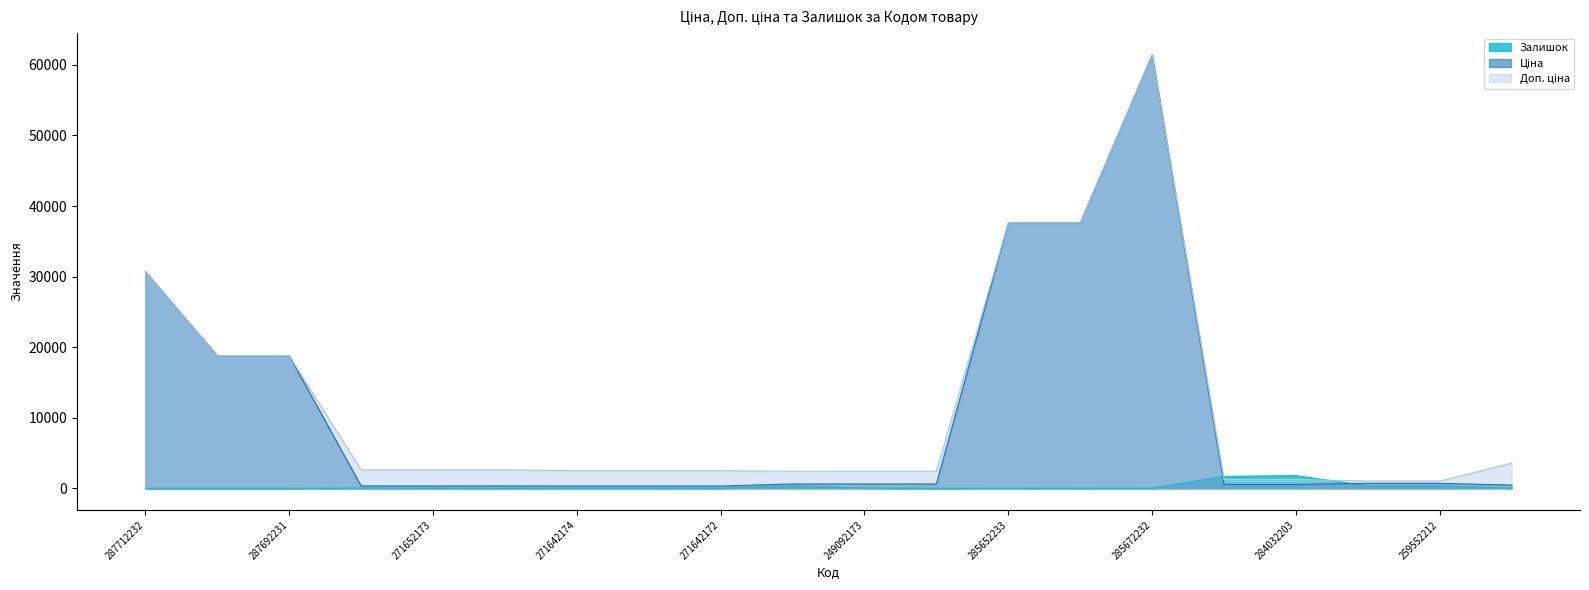

Which series has the largest range (max minus min)?

Ціна